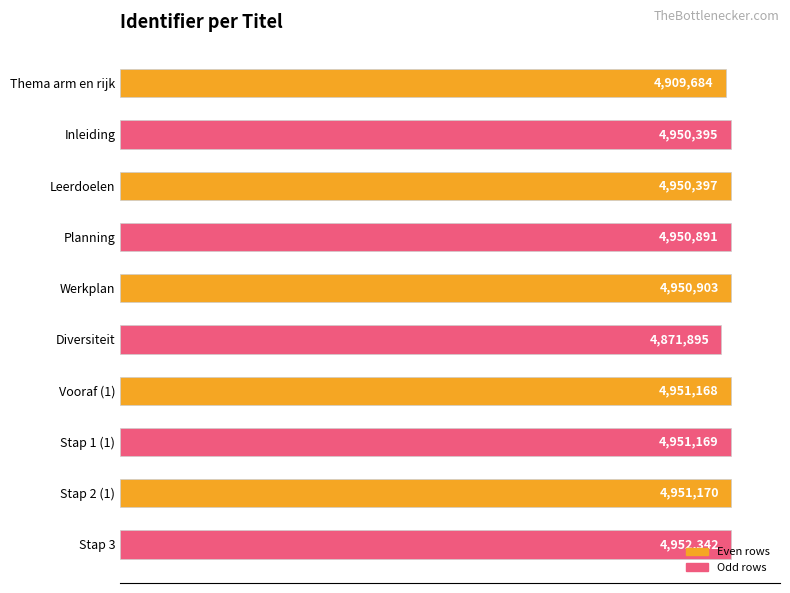

Does the chart contain any negative values?

No